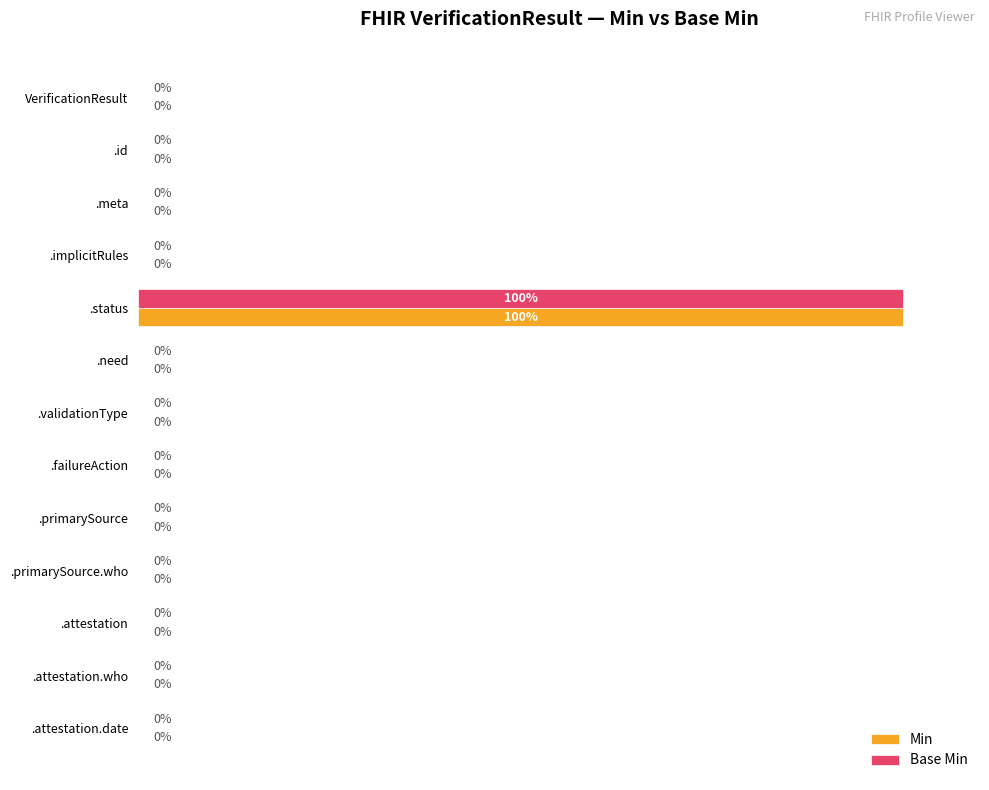

Which category has the highest value in the Base Min series?

.status